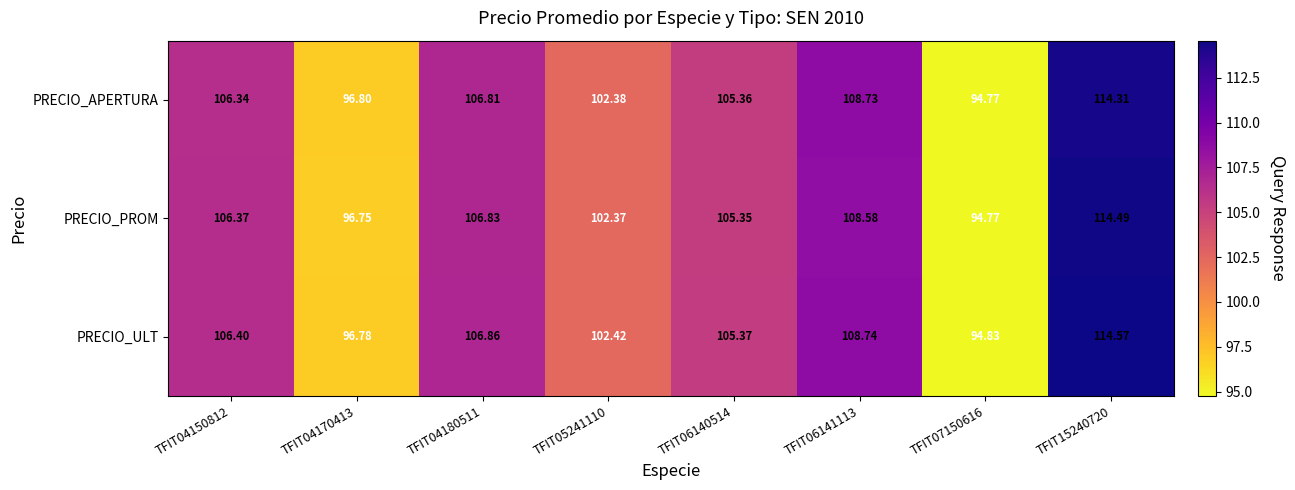

Between TFIT04180511 and TFIT15240720, which series saw the biggest shift?

PRECIO_ULT